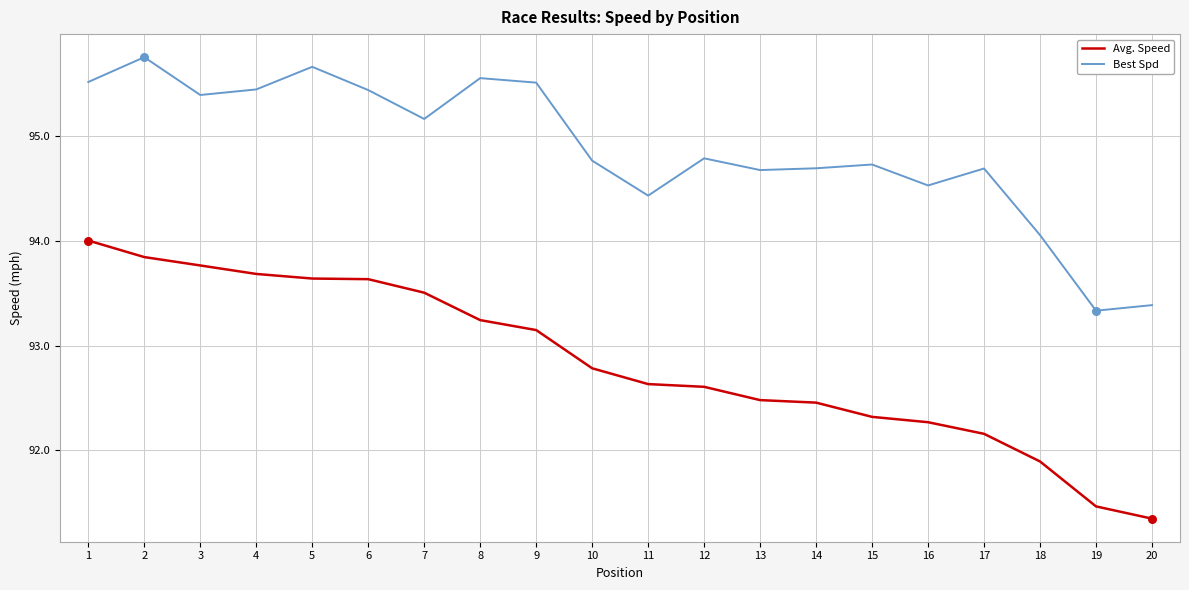

Which series has the largest total across all categories?

Best Spd